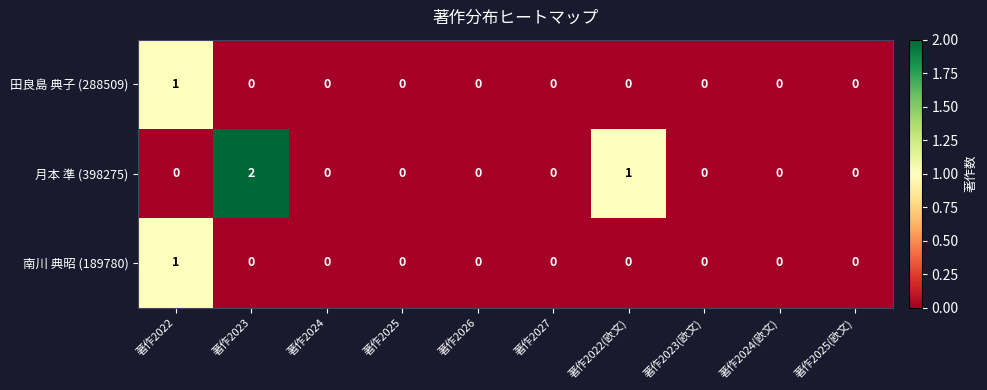

Which series has the widest spread of values?

月本 準 (398275)